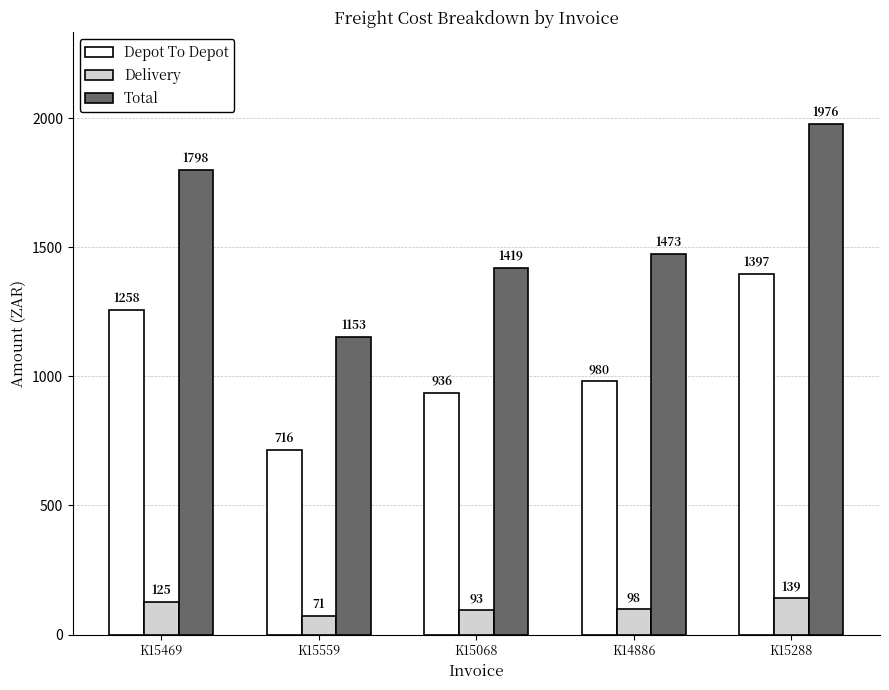

Which series has the largest total across all categories?

Total